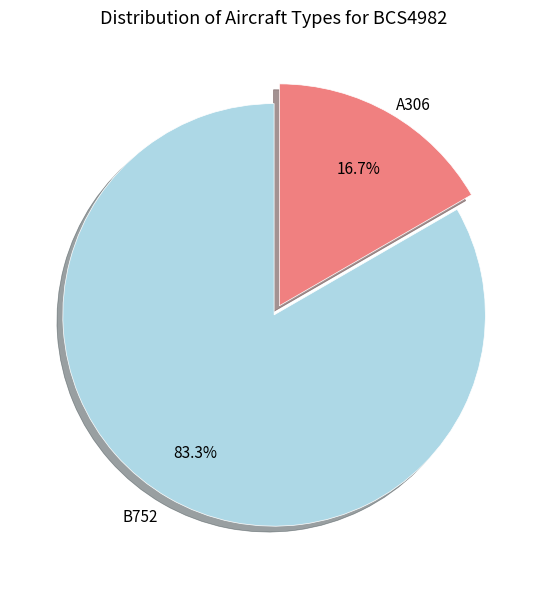

Is there a majority slice in this chart?

Yes